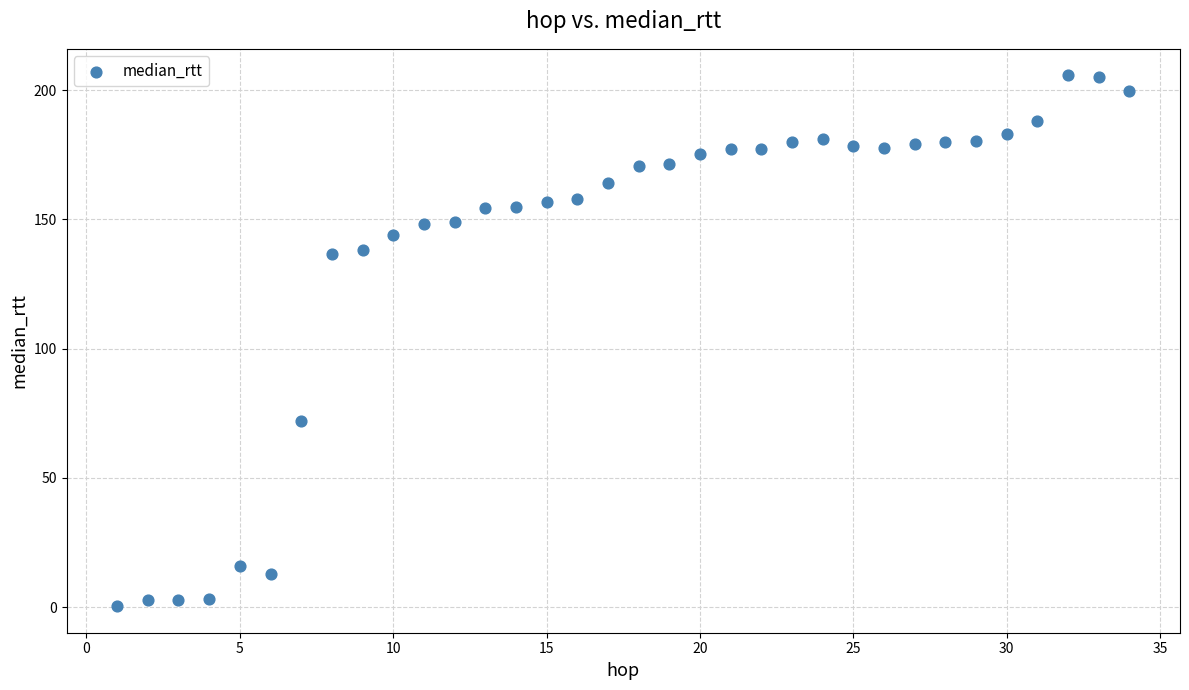

What Y value in the scatter plot is closest to 103?

72.1